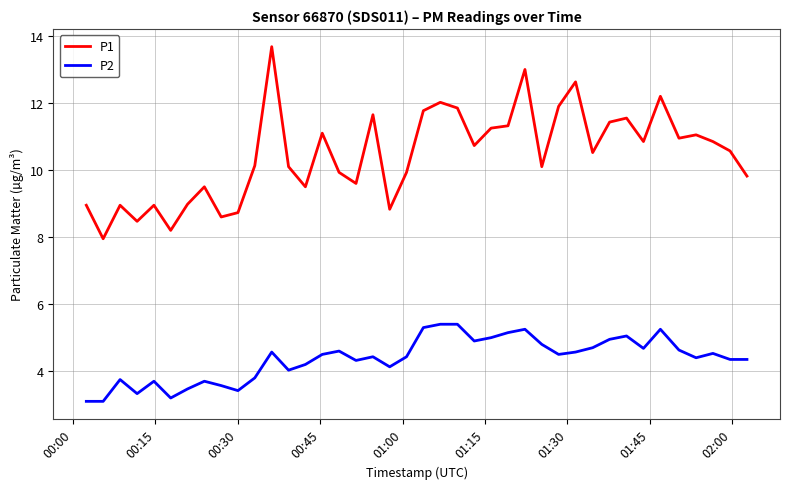

What is the difference between the maximum and minimum values in the P1 series?

5.7